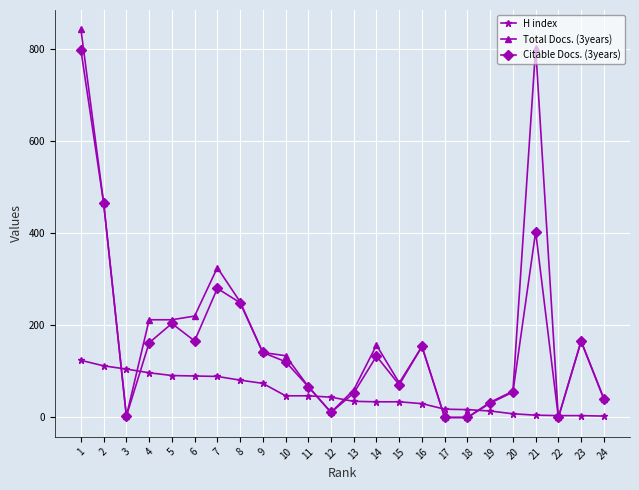

Between 5 and 16, which series saw the biggest shift?

H index